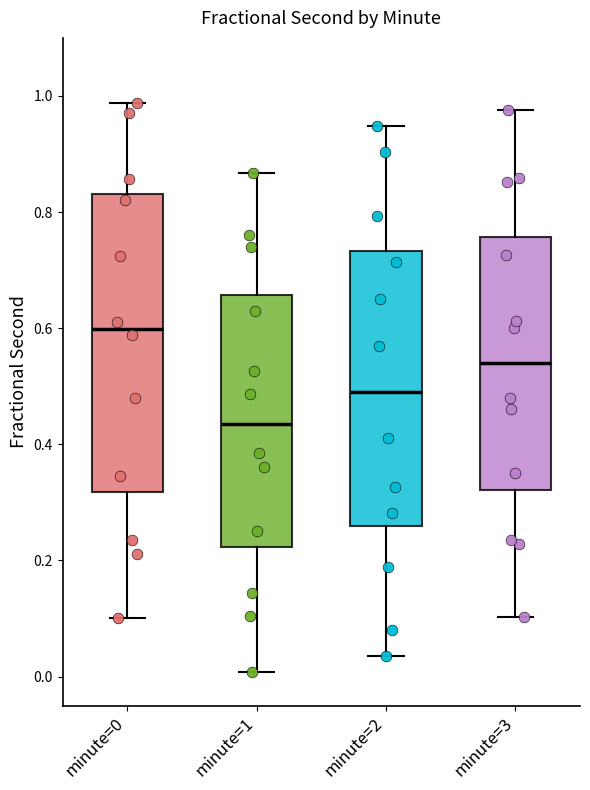

Which box's median line is the lowest?

minute=1